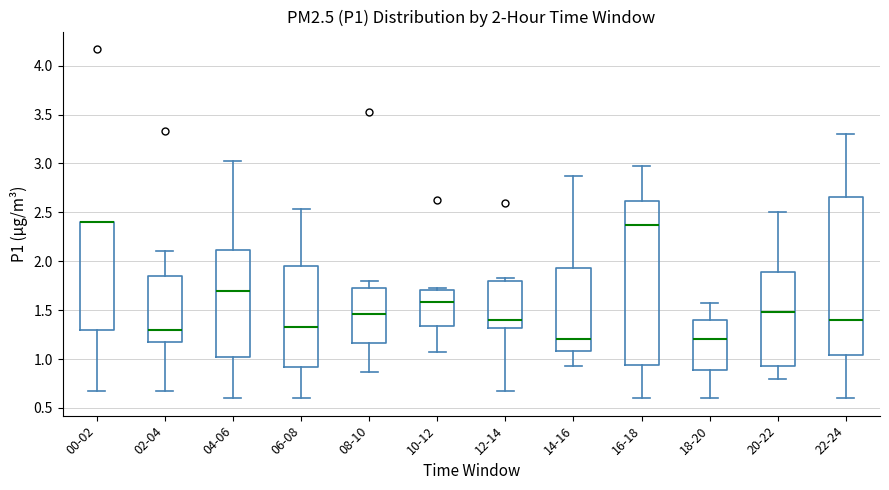

Comparing the boxes themselves (not the whiskers), which one is the tallest?

16-18